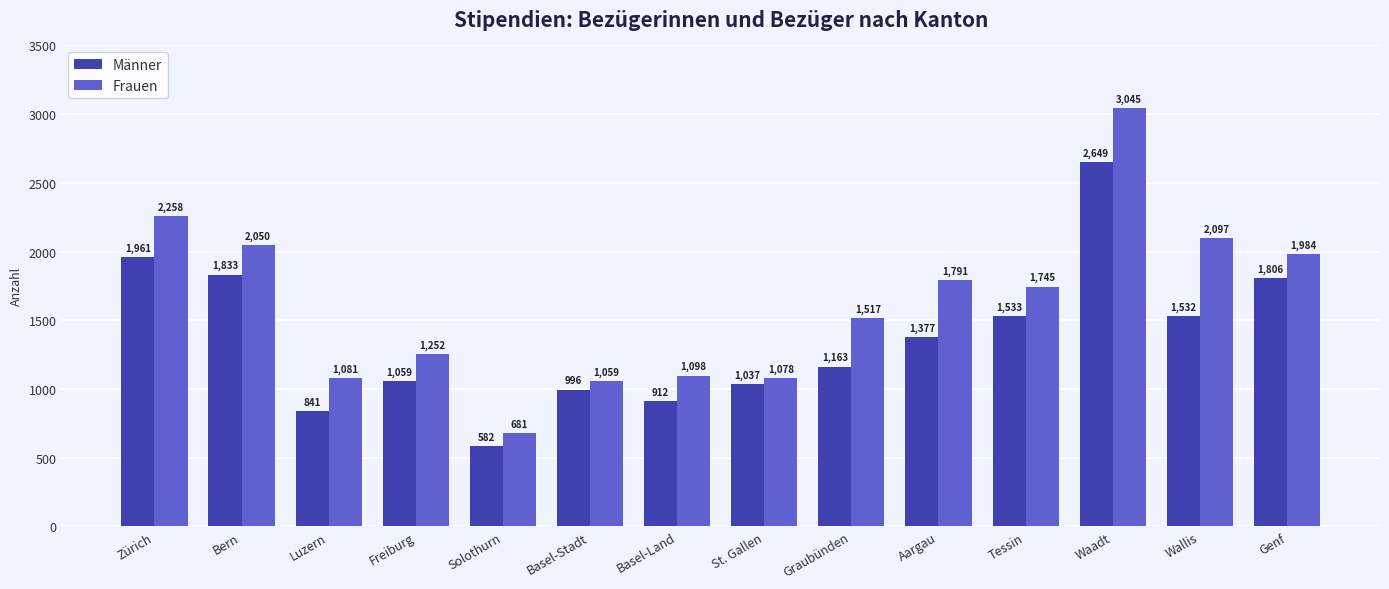

What position from the left is Waadt?

12